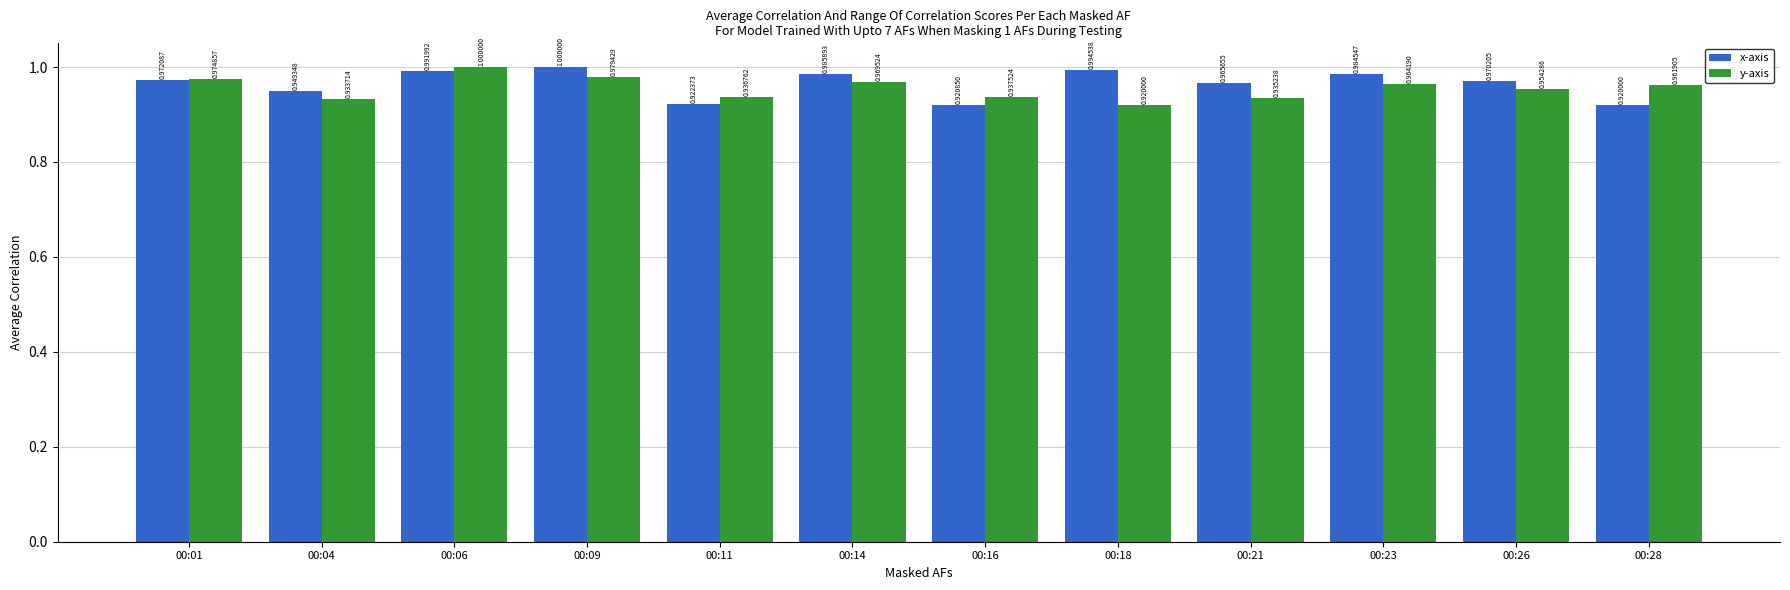

Are the bars horizontal?

No